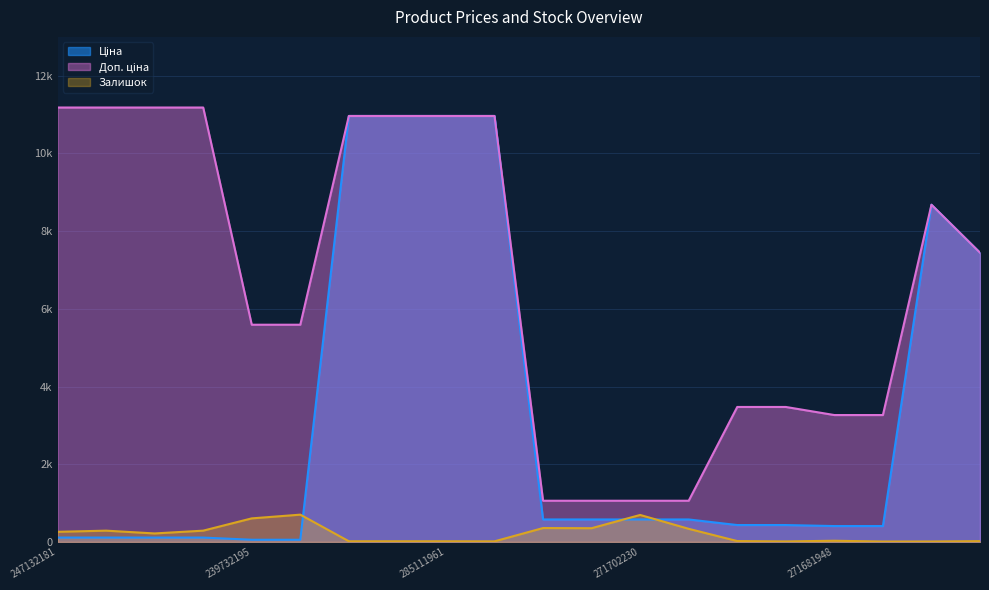

What position from the right is 271681942?

3